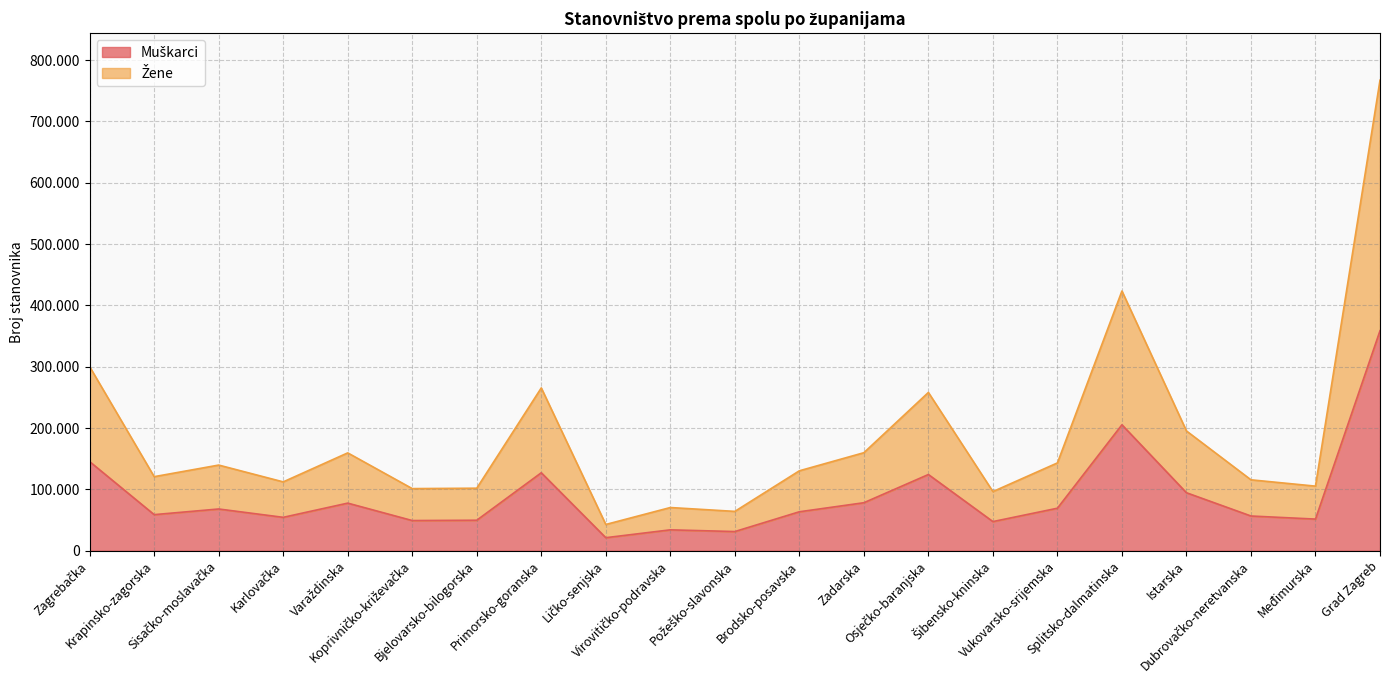

The value of Žene at Istarska is 259979. True or false?

False